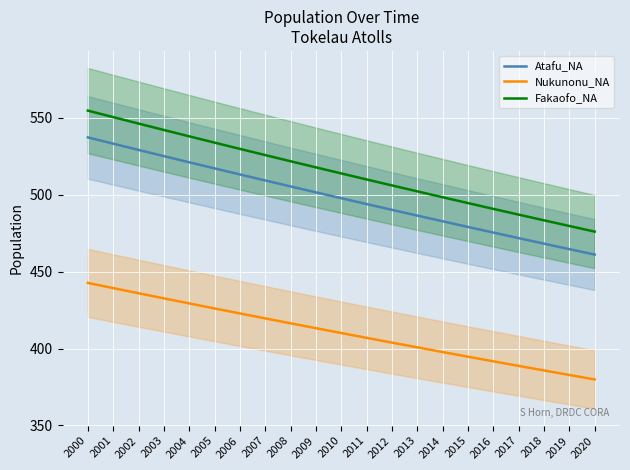

How many distinct data groups are displayed?

3